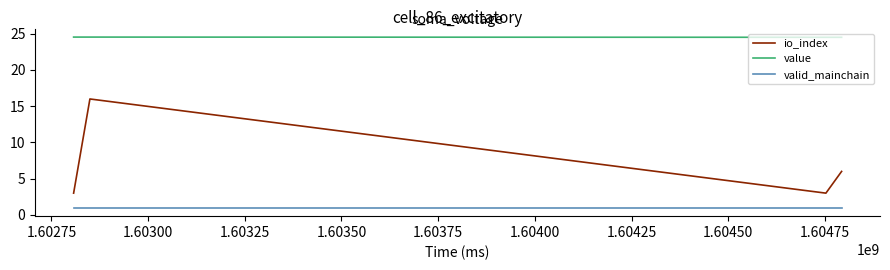

What is the highest value of the value series?

24.5